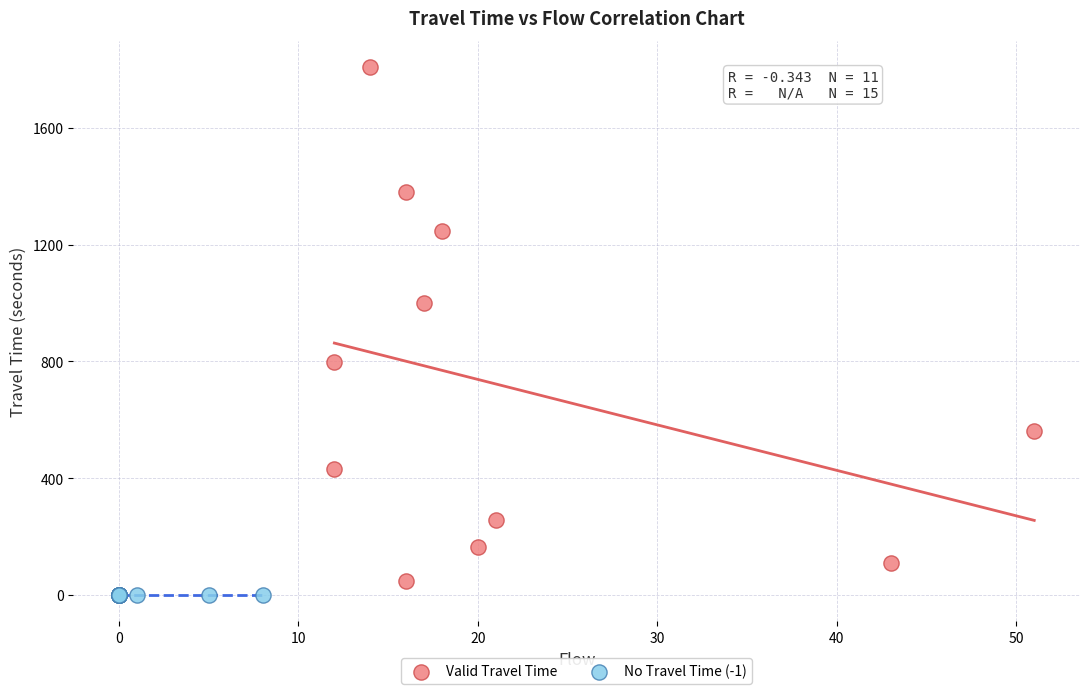

What are all the series names shown in the legend?

Valid Travel Time, No Travel Time (-1)